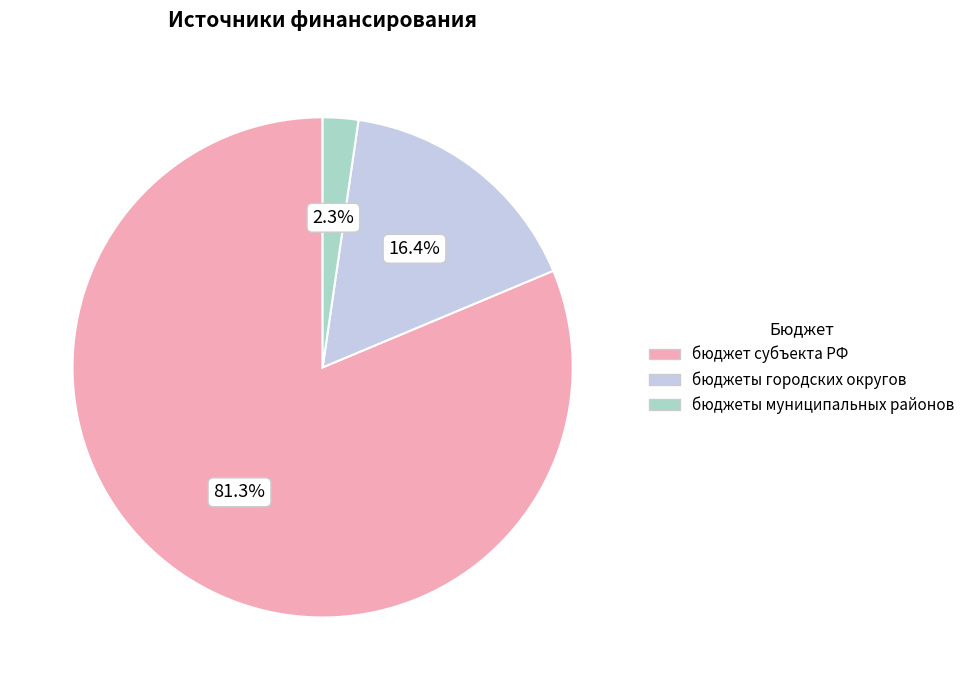

Is there any slice that represents more than half of the pie?

Yes